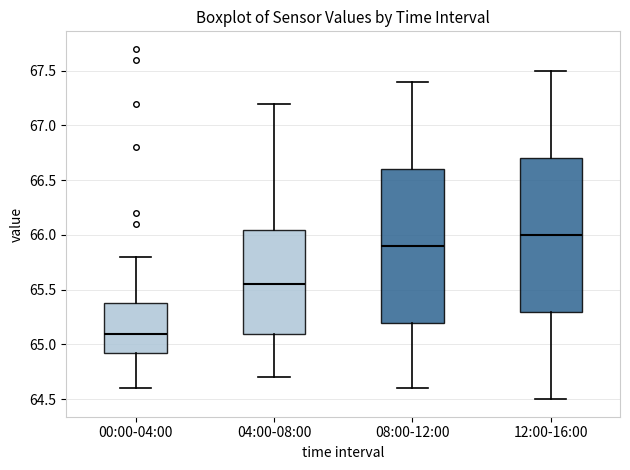

Which box's median line is the highest?

12:00-16:00